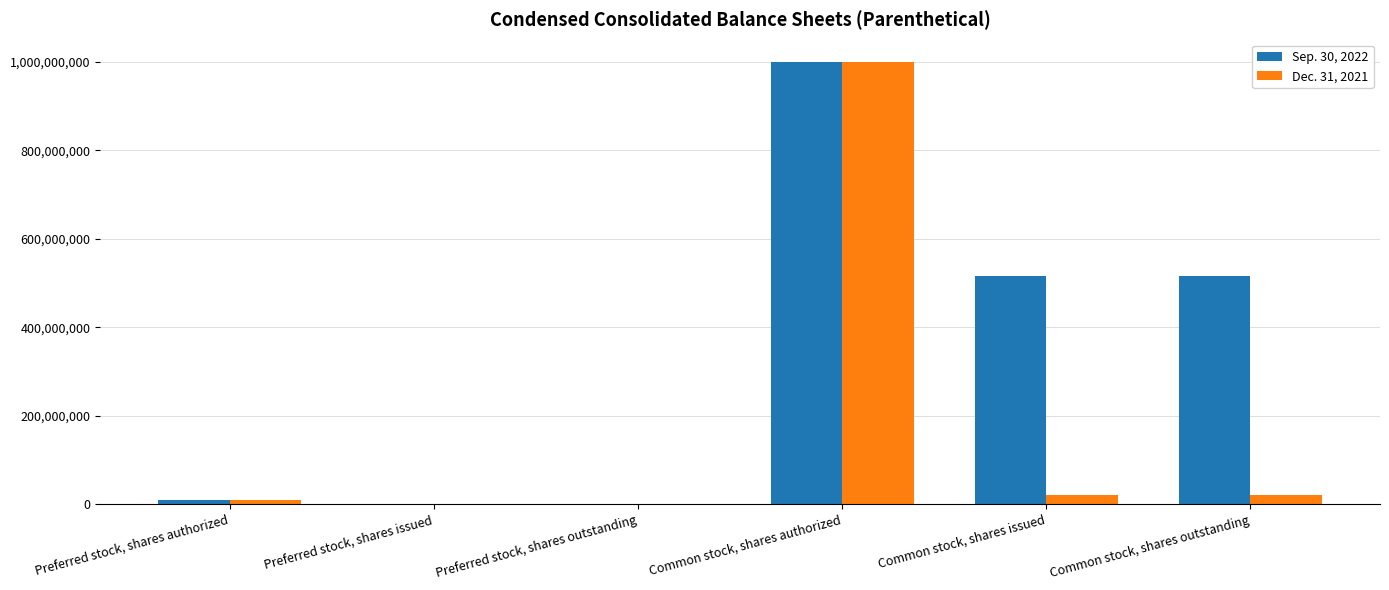

Is the value of Sep. 30, 2022 at Common stock, shares issued greater than the value of Dec. 31, 2021 at Common stock, shares outstanding?

Yes